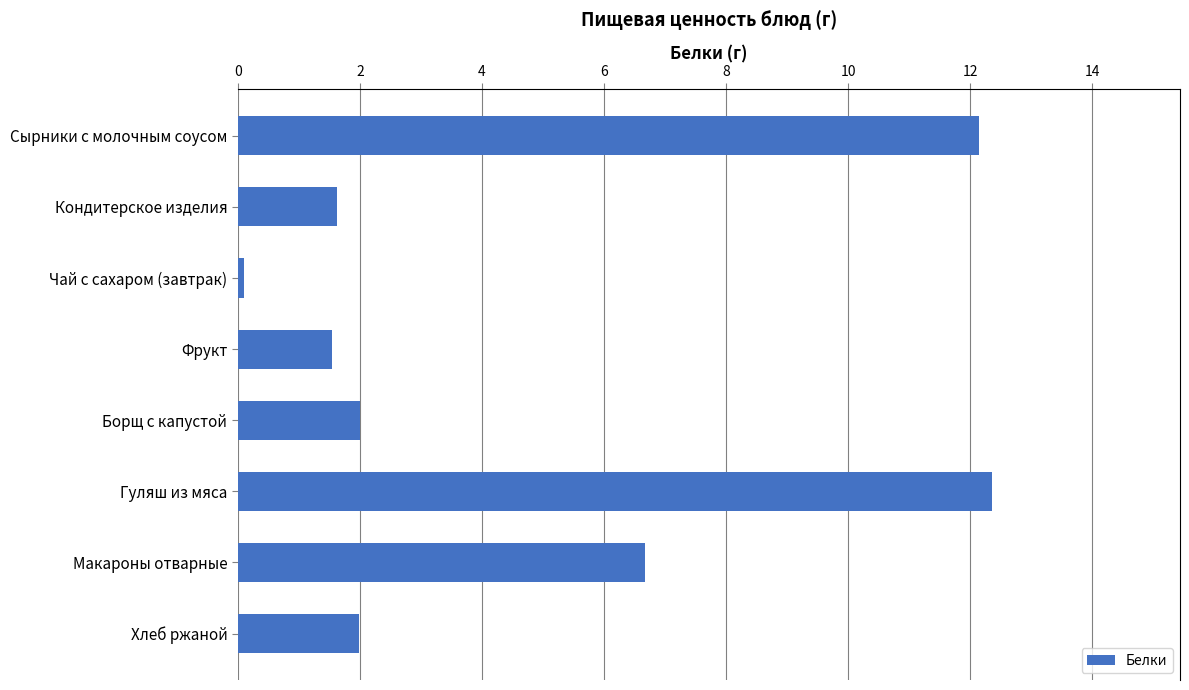

What is the label of the 8th bar from the top?

Хлеб ржаной